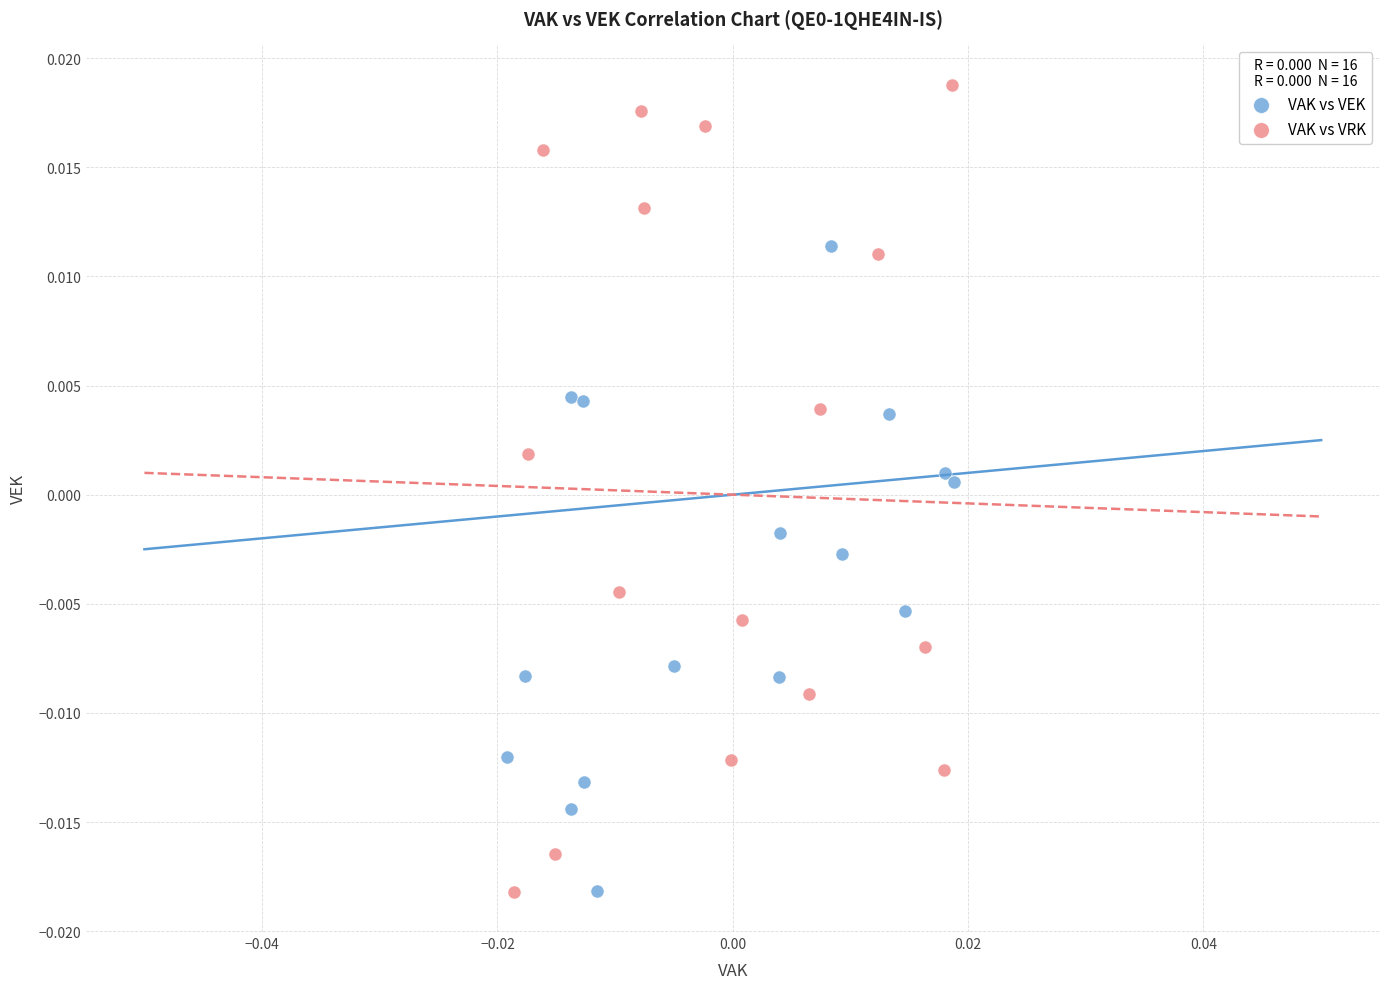

Which series has the widest spread of Y values?

VAK vs VRK